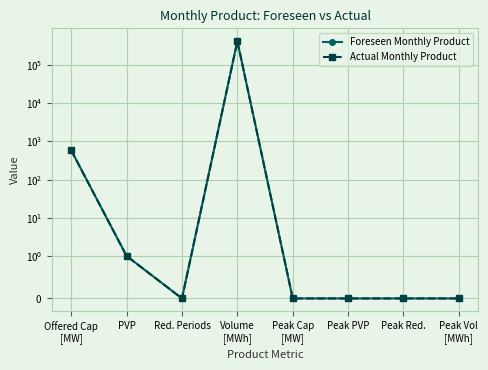

True or false: Actual Monthly Product and Foreseen Monthly Product intersect in this chart.

False